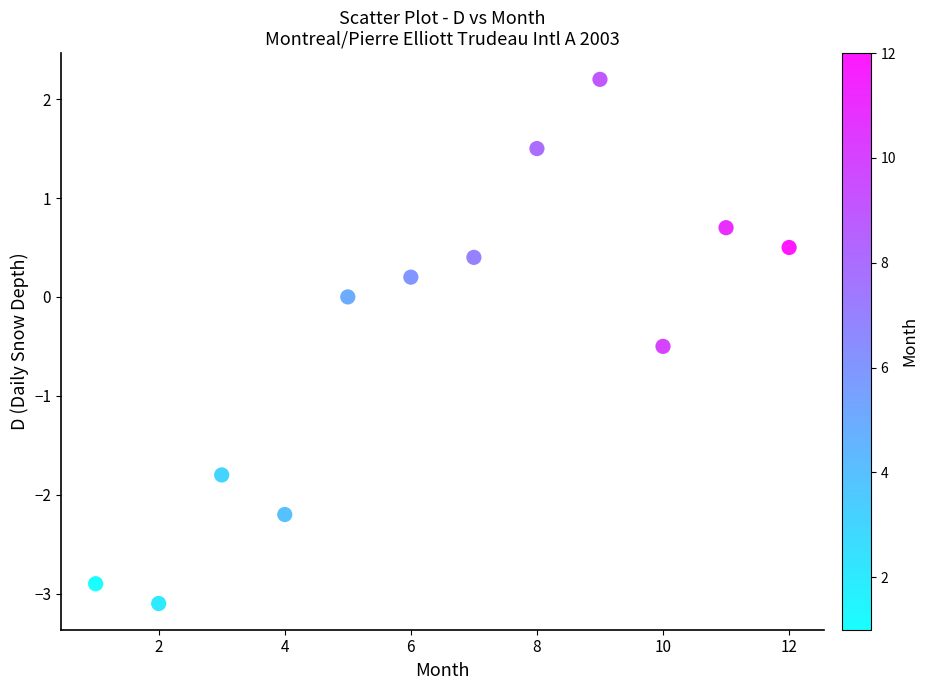

What is the range of Y values (max minus min)?

5.3